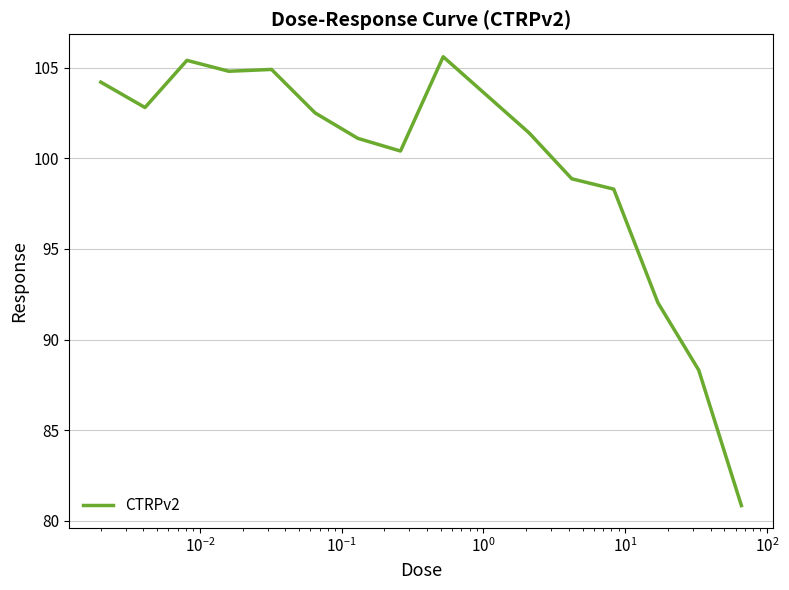

What is the greatest value displayed?

105.6